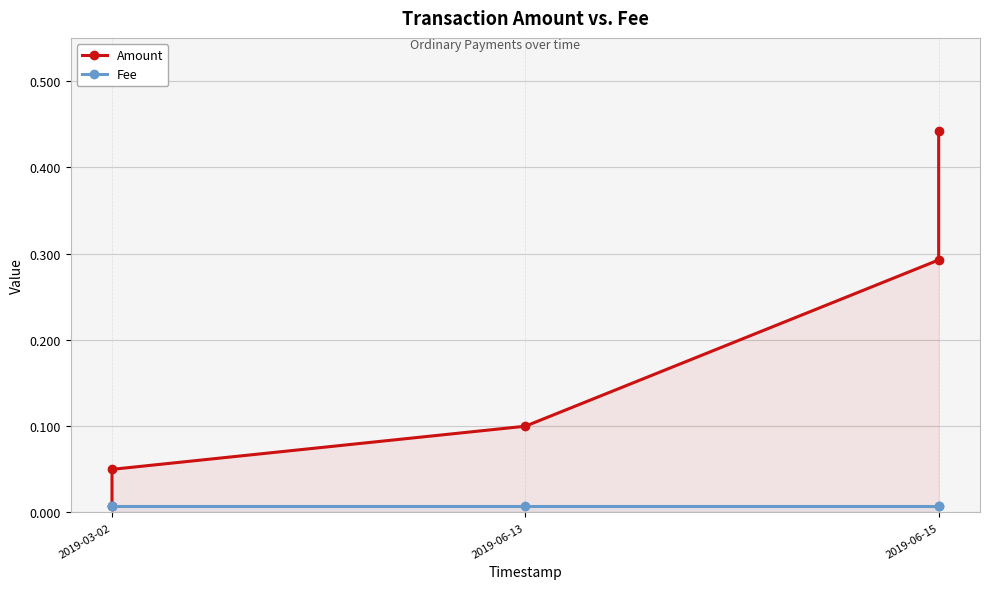

At 2019-06-15, list the series in order from smallest to largest.

Fee, Amount